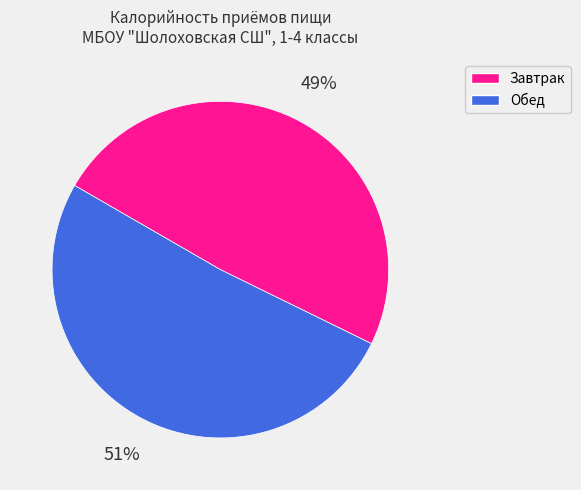

Is Обед the majority of the pie?

Yes